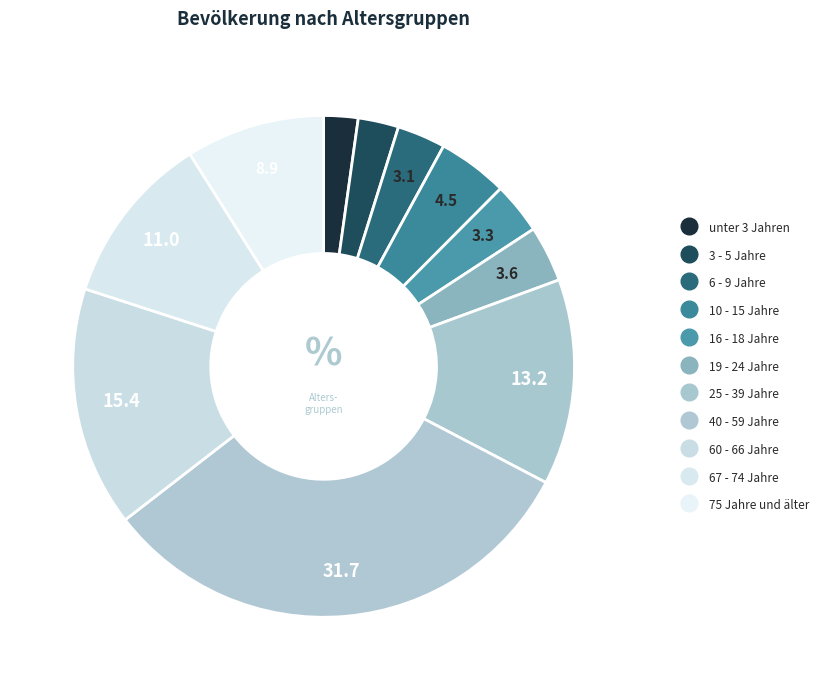

How many slices are in this pie chart?

11